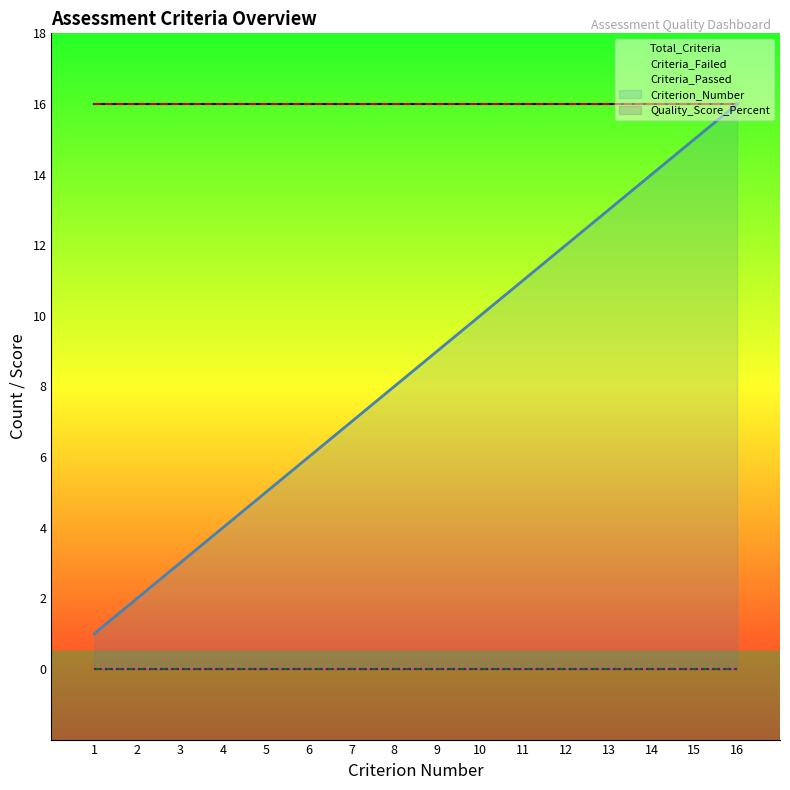

Does the chart display data point markers on the line(s)?

No